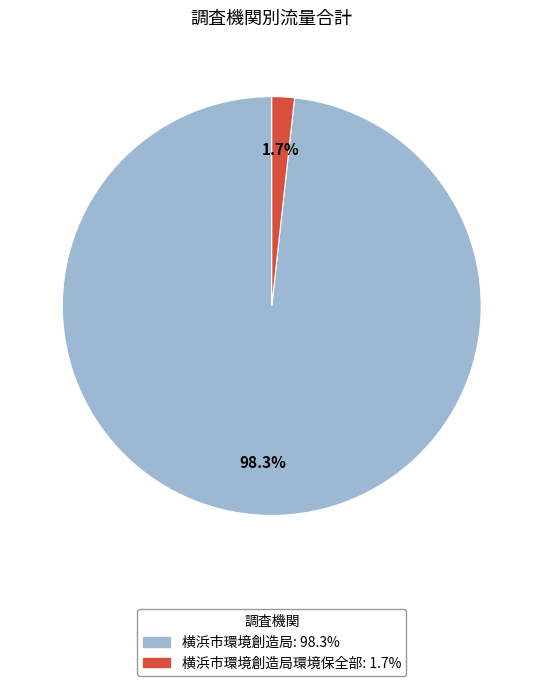

Is there a majority slice in this chart?

Yes